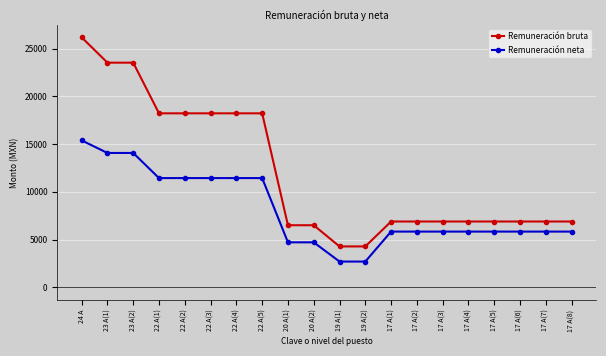

Reading right to left, what are all the values shown in this chart?

Remuneración bruta: 17 A(8)=6890	17 A(7)=6890	17 A(6)=6890	17 A(5)=6890	17 A(4)=6890	17 A(3)=6890	17 A(2)=6890	17 A(1)=6890	19 A(2)=4278	19 A(1)=4278	20 A(2)=6499	20 A(1)=6499	22 A(5)=18230	22 A(4)=18230	22 A(3)=18230	22 A(2)=18230	22 A(1)=18230	23 A(2)=23542	23 A(1)=23542	24 A=26198
Remuneración neta: 17 A(8)=5833	17 A(7)=5833	17 A(6)=5833	17 A(5)=5833	17 A(4)=5833	17 A(3)=5833	17 A(2)=5833	17 A(1)=5833	19 A(2)=2691	19 A(1)=2691	20 A(2)=4708	20 A(1)=4708	22 A(5)=11442	22 A(4)=11442	22 A(3)=11442	22 A(2)=11442	22 A(1)=11442	23 A(2)=14076	23 A(1)=14076	24 A=15393